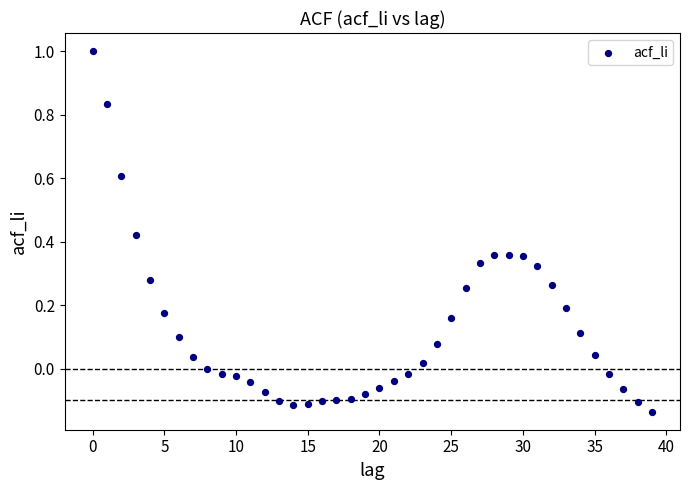

What is the range of Y values (max minus min)?

1.1